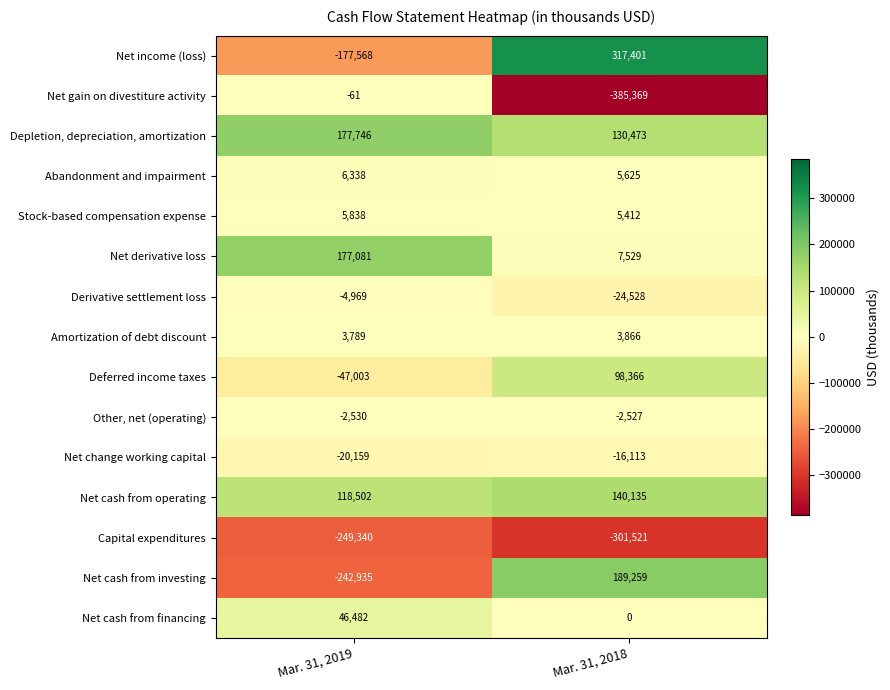

What is the average value of the Net cash from investing series?

-26838